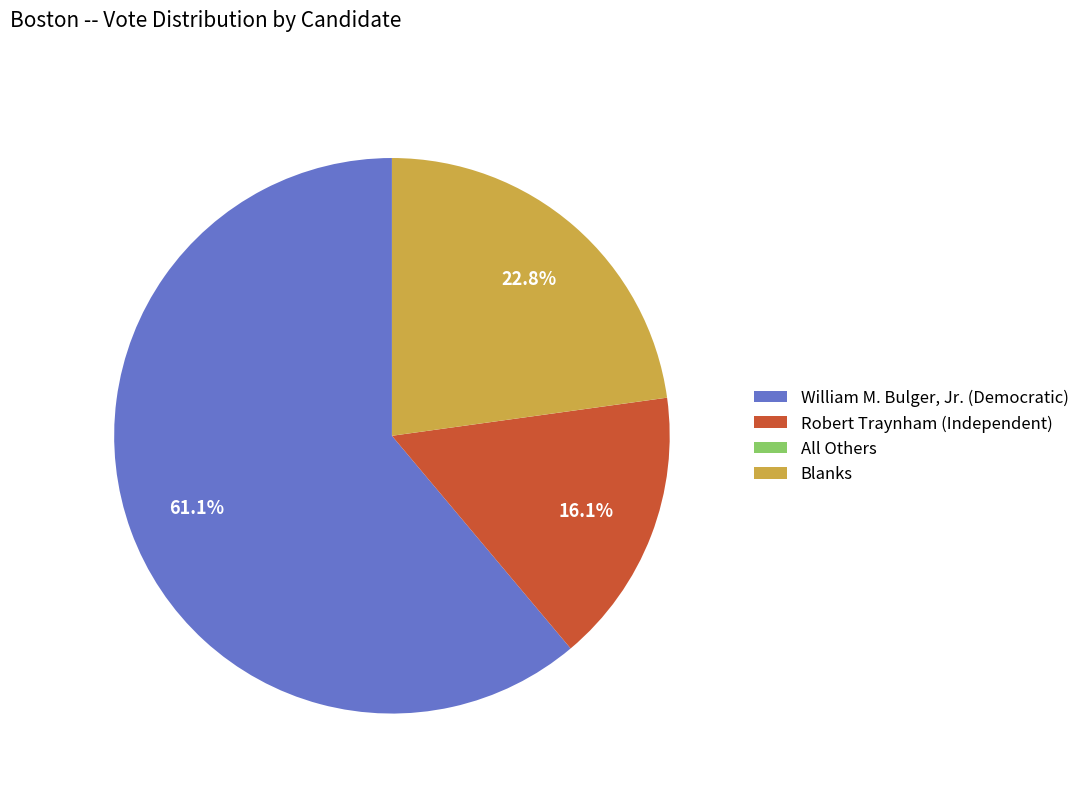

Is it true that William M. Bulger, Jr. (Democratic) is 61% of the pie?

True